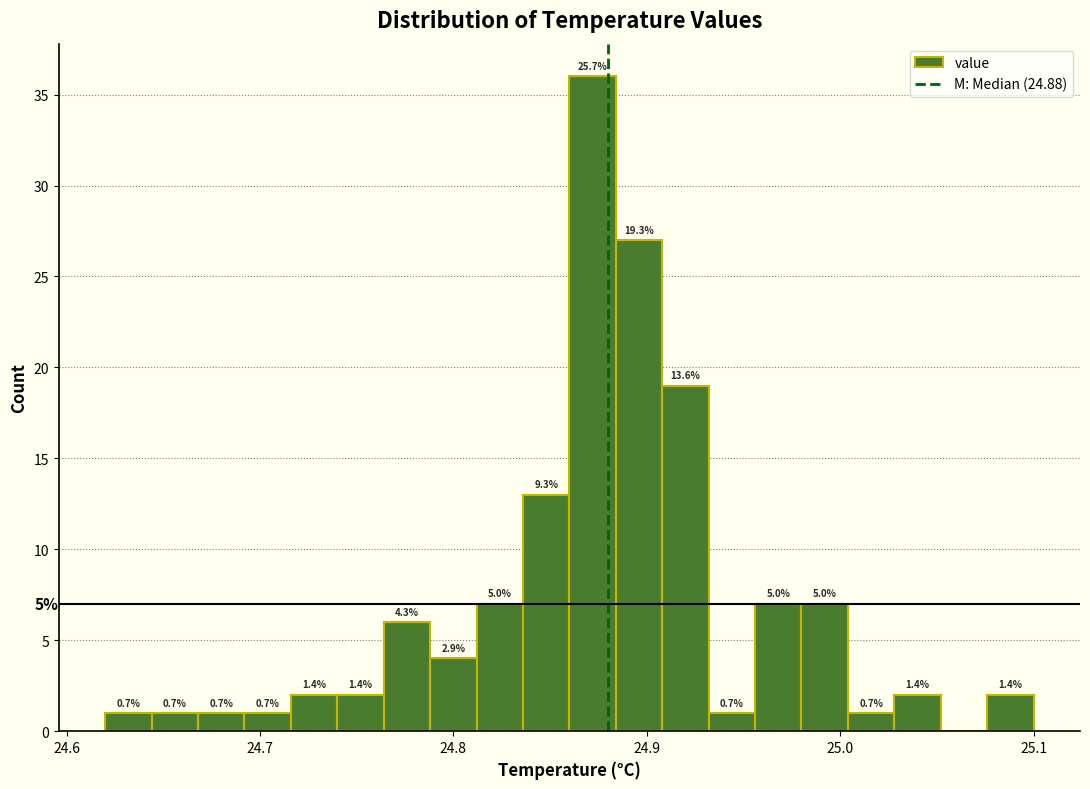

Read against the x-axis, roughly where is the centre of the tallest bar?

24.87